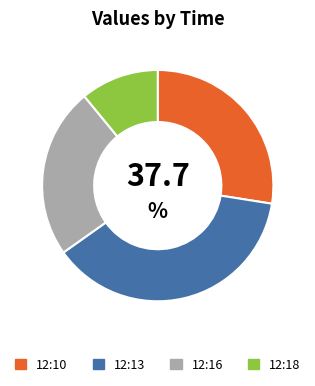

Which category has the smallest portion of the pie?

12:18